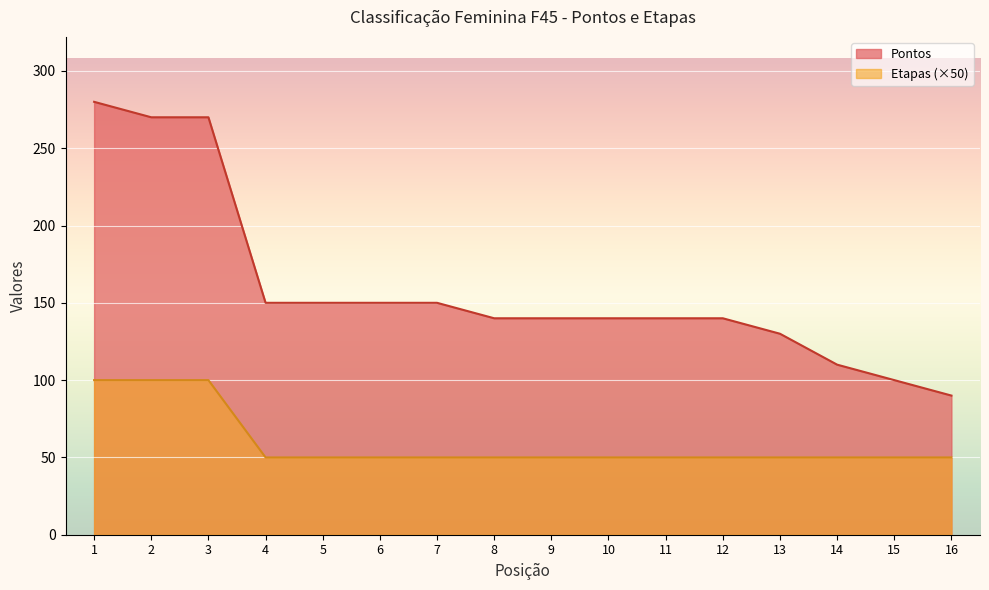

Which series has the largest range (max minus min)?

Pontos